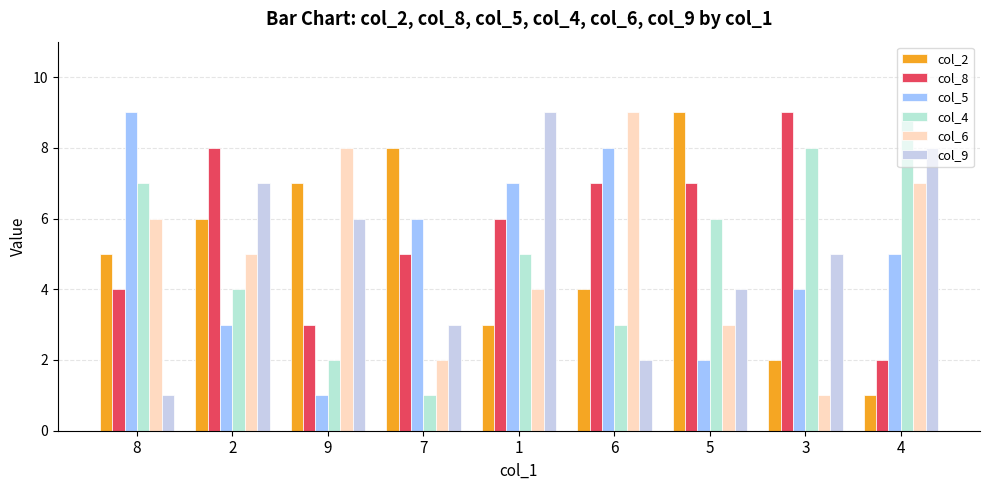

What is the difference between the col_8 values at 3 and 7?

4